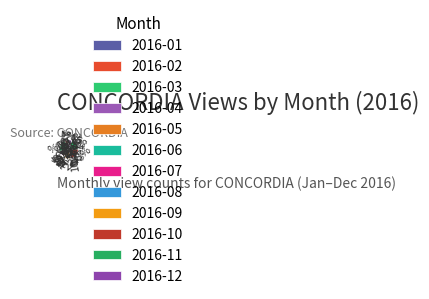

What percentage is the 2016-04 slice, to the nearest percent?

9%